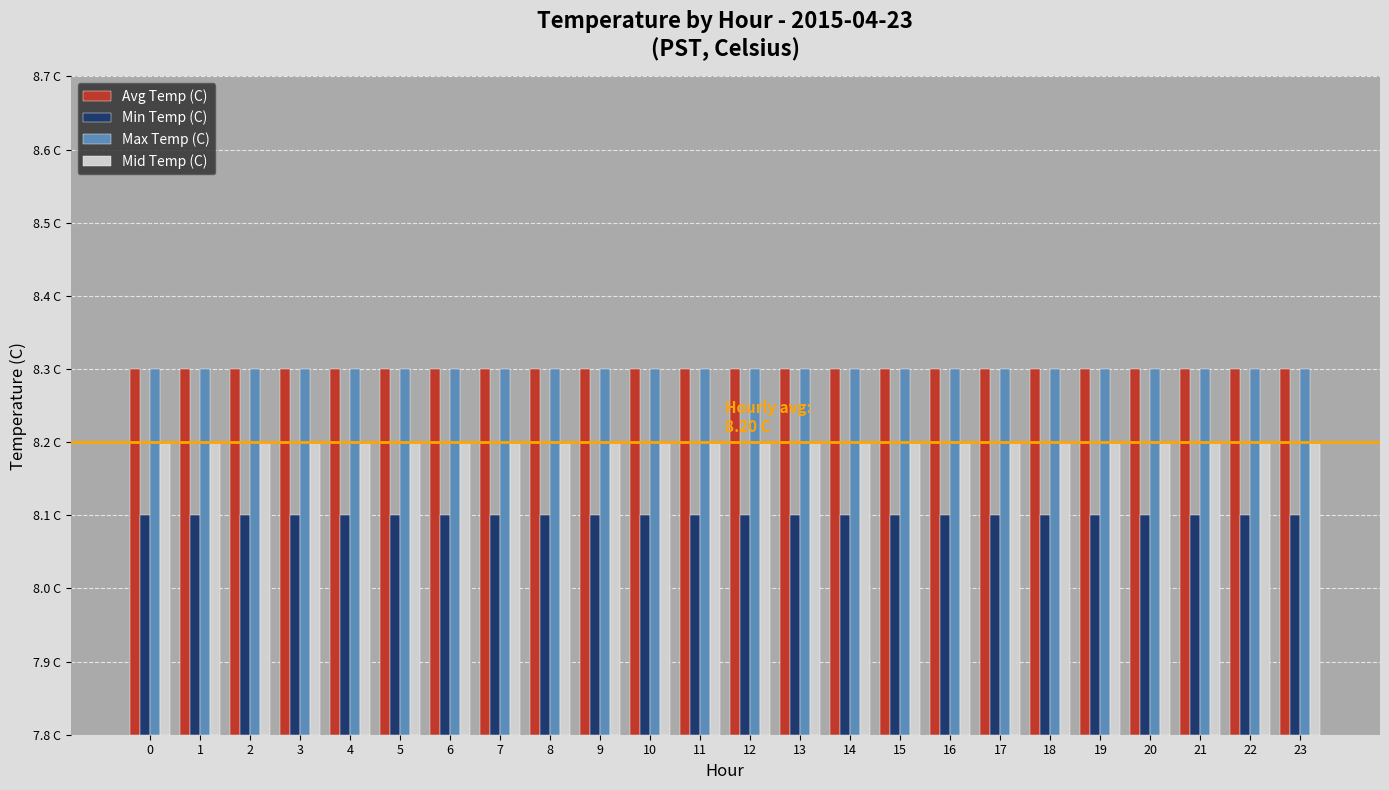

Which series has the widest spread of values?

Avg Temp (C)